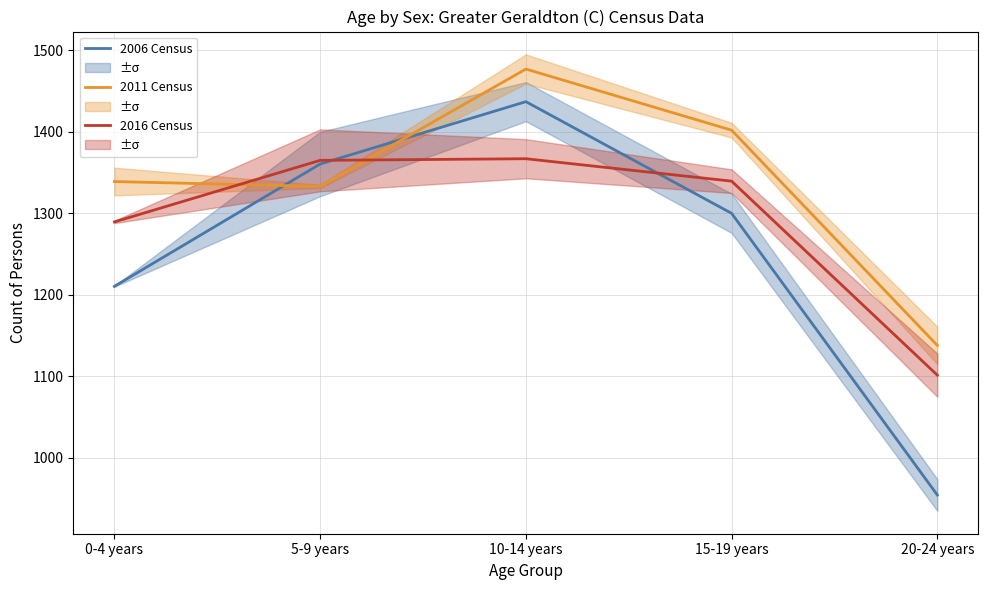

How many lines are shown in the chart?

3